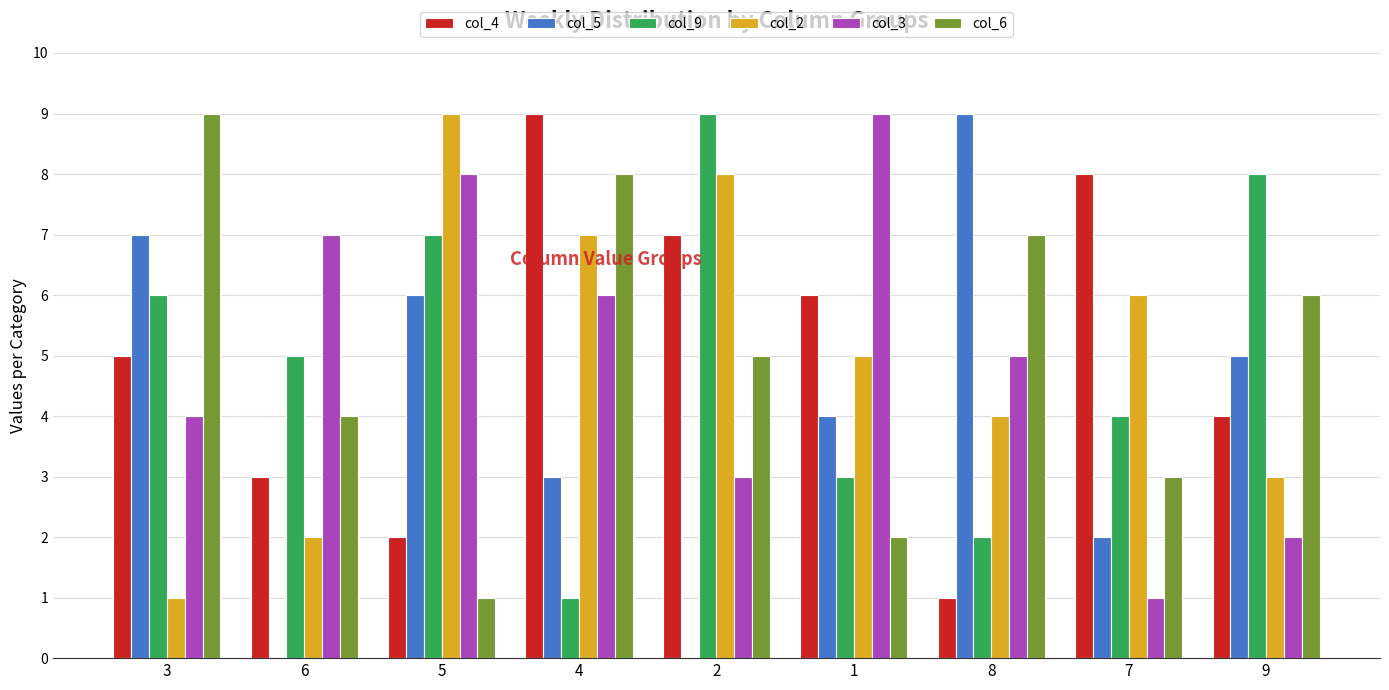

What is the maximum value shown in the chart?

9